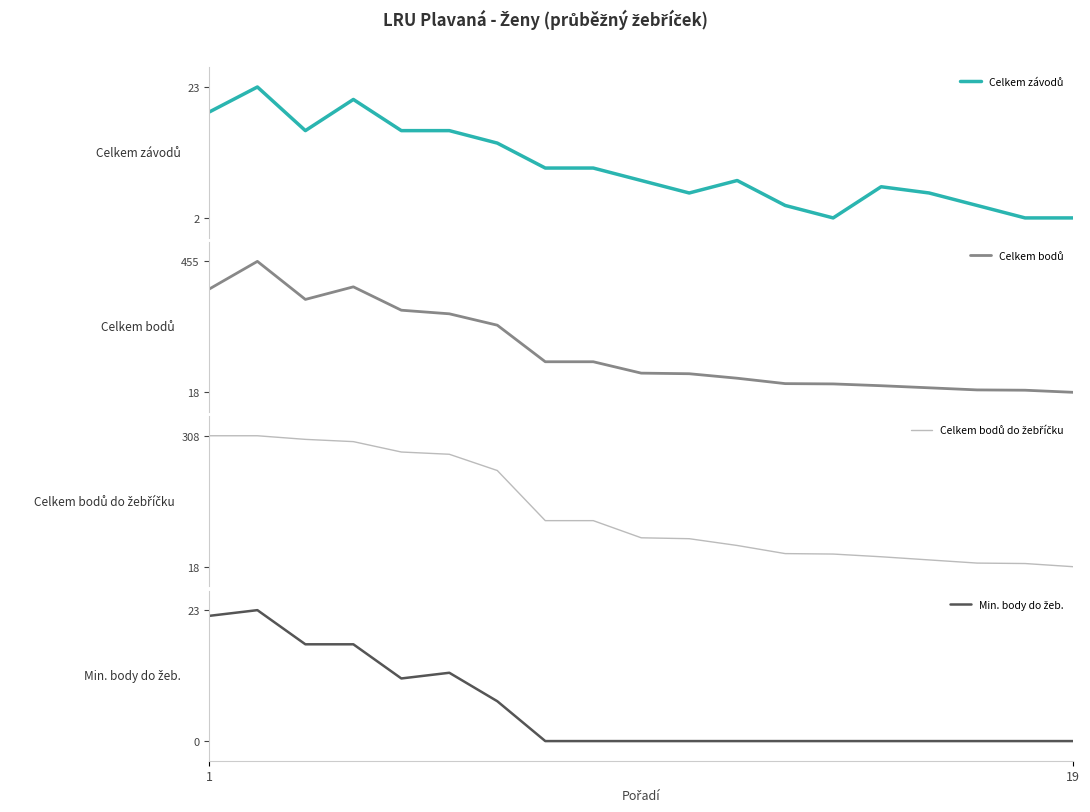

True or false: Celkem bodů do žebříčku and Celkem závodů intersect in this chart.

False